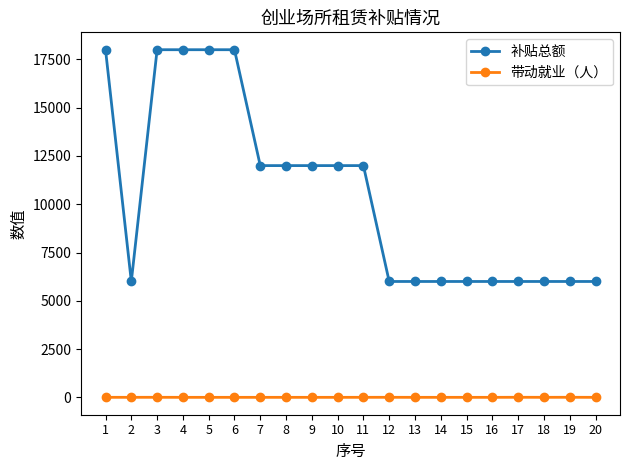

Which series has the widest spread of values?

补贴总额